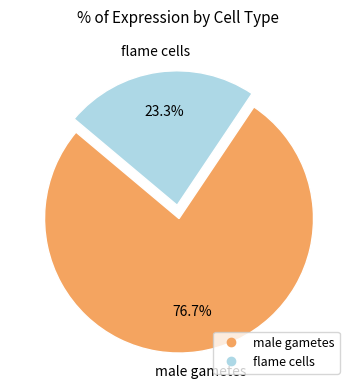

Is there any slice that represents more than half of the pie?

Yes